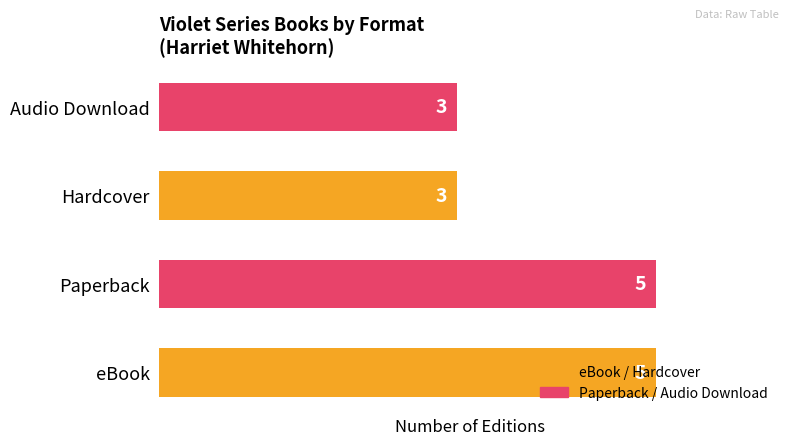

What value does the data have at eBook?

5